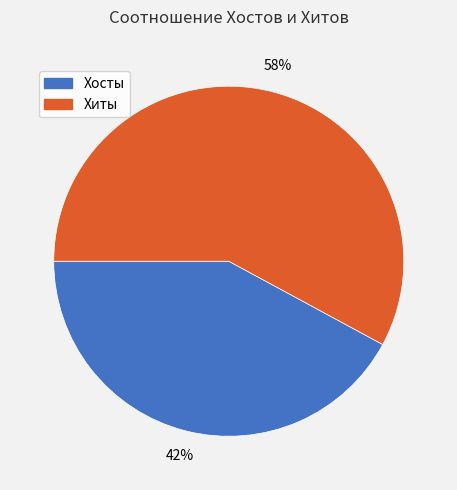

What is the ratio of the value at Хиты to the value at Хосты?

1.4